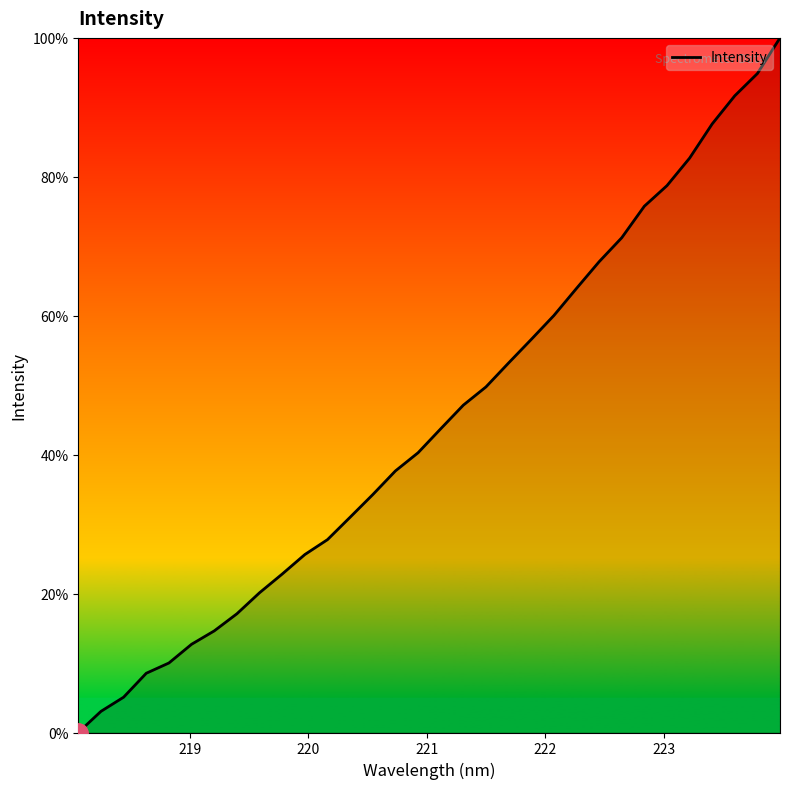

What is the greatest value displayed?

100.0